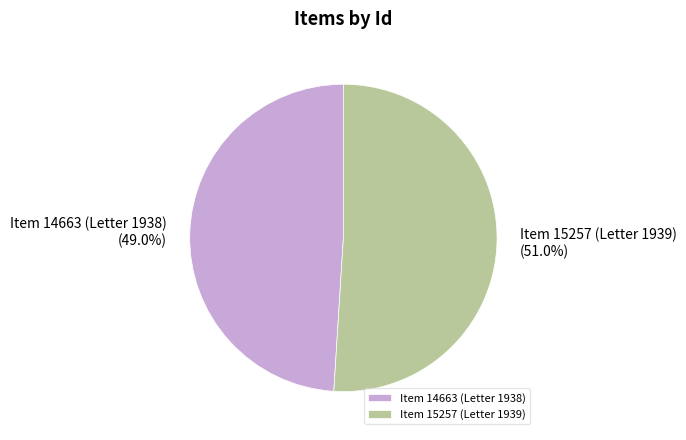

How many slices are in this pie chart?

2